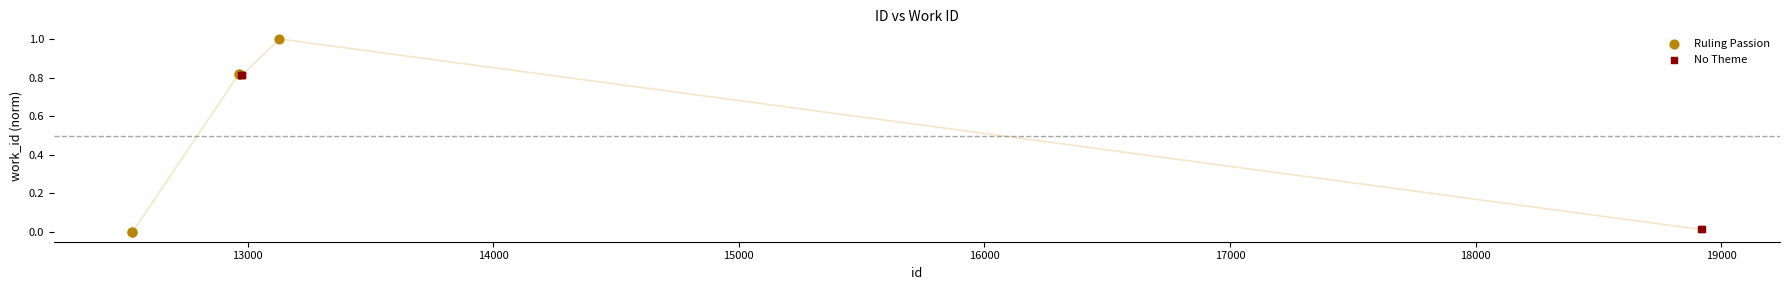

Which series has the widest spread of Y values?

Ruling Passion